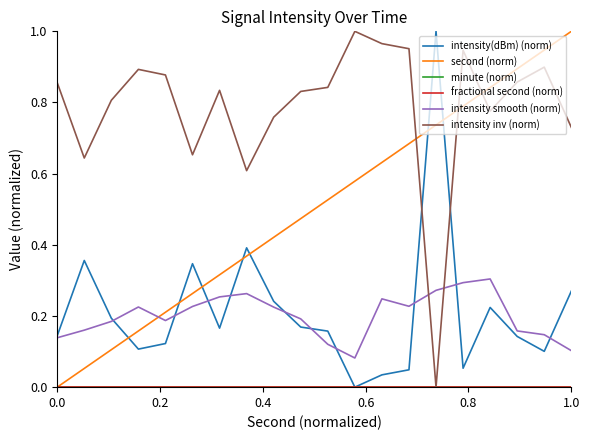

Which series has the largest range (max minus min)?

intensity(dBm) (norm)